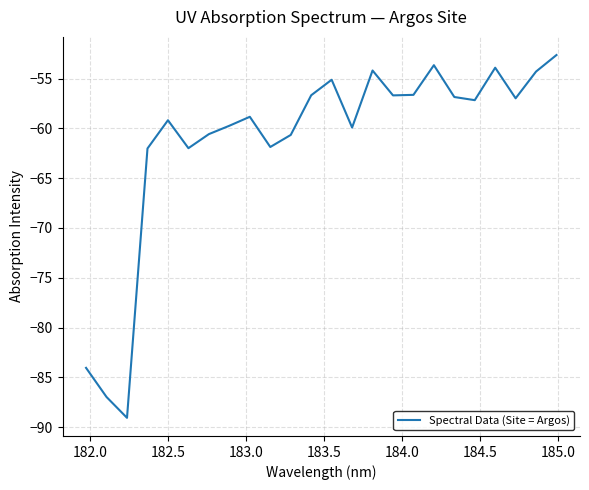

What is the difference between the maximum and minimum values?

36.4